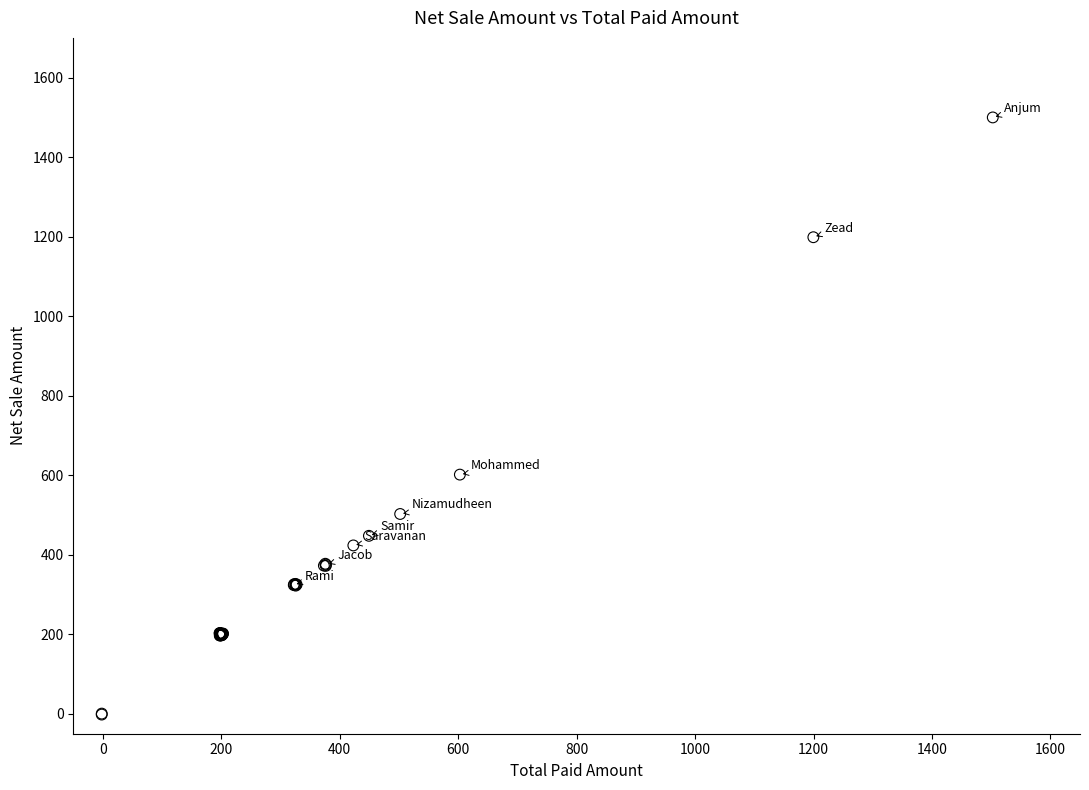

What Y value in the scatter plot is closest to 749?

601.7